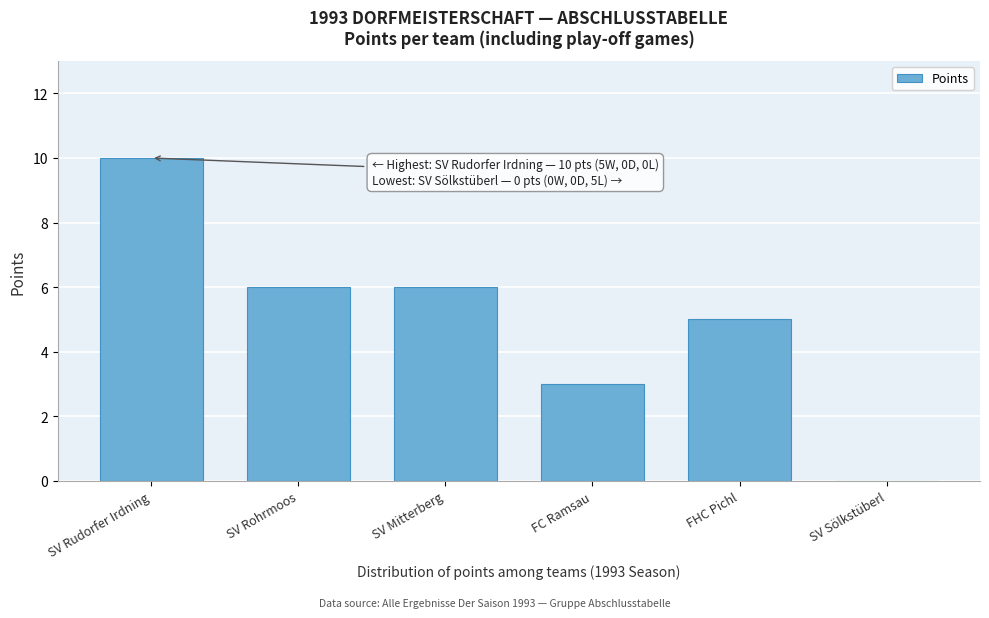

Reading left to right, transcribe all the data shown in this chart.

SV Rudorfer Irdning=10	SV Rohrmoos=6	SV Mitterberg=6	FC Ramsau=3	FHC Pichl=5	SV Sölkstüberl=0